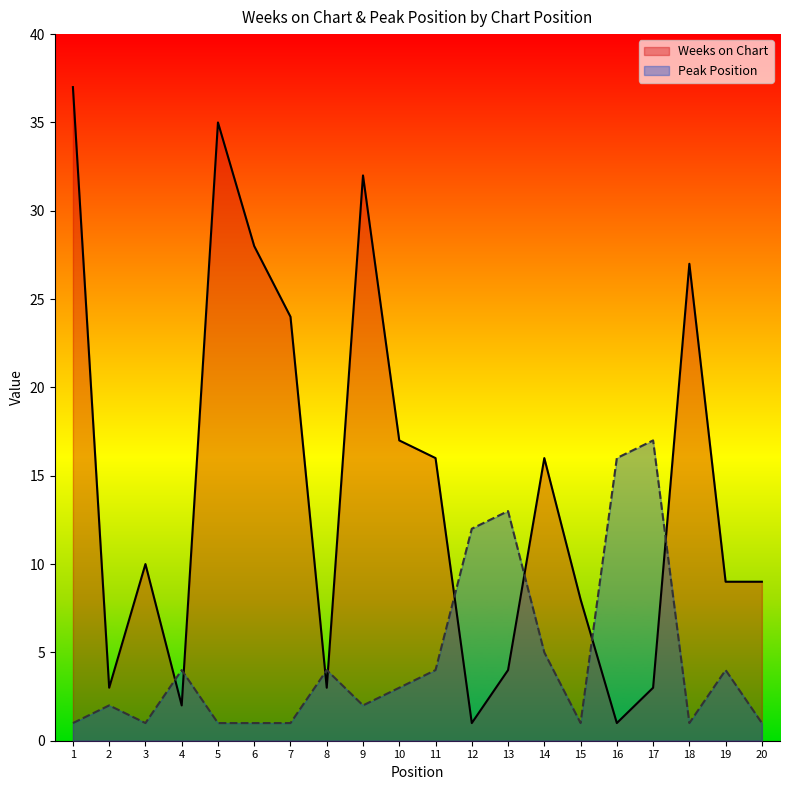

How many times do Peak Position and Weeks on Chart cross each other?

8